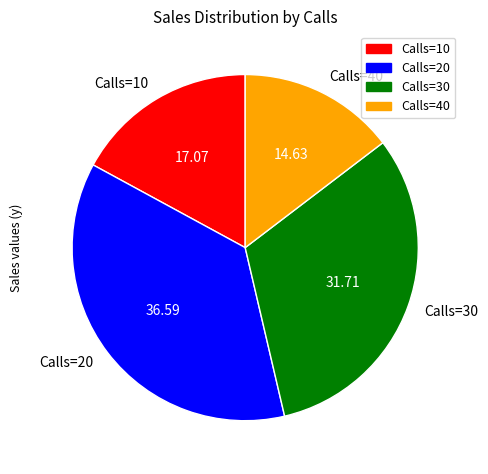

Combined, do Calls=30 and Calls=40 account for over 50%?

No